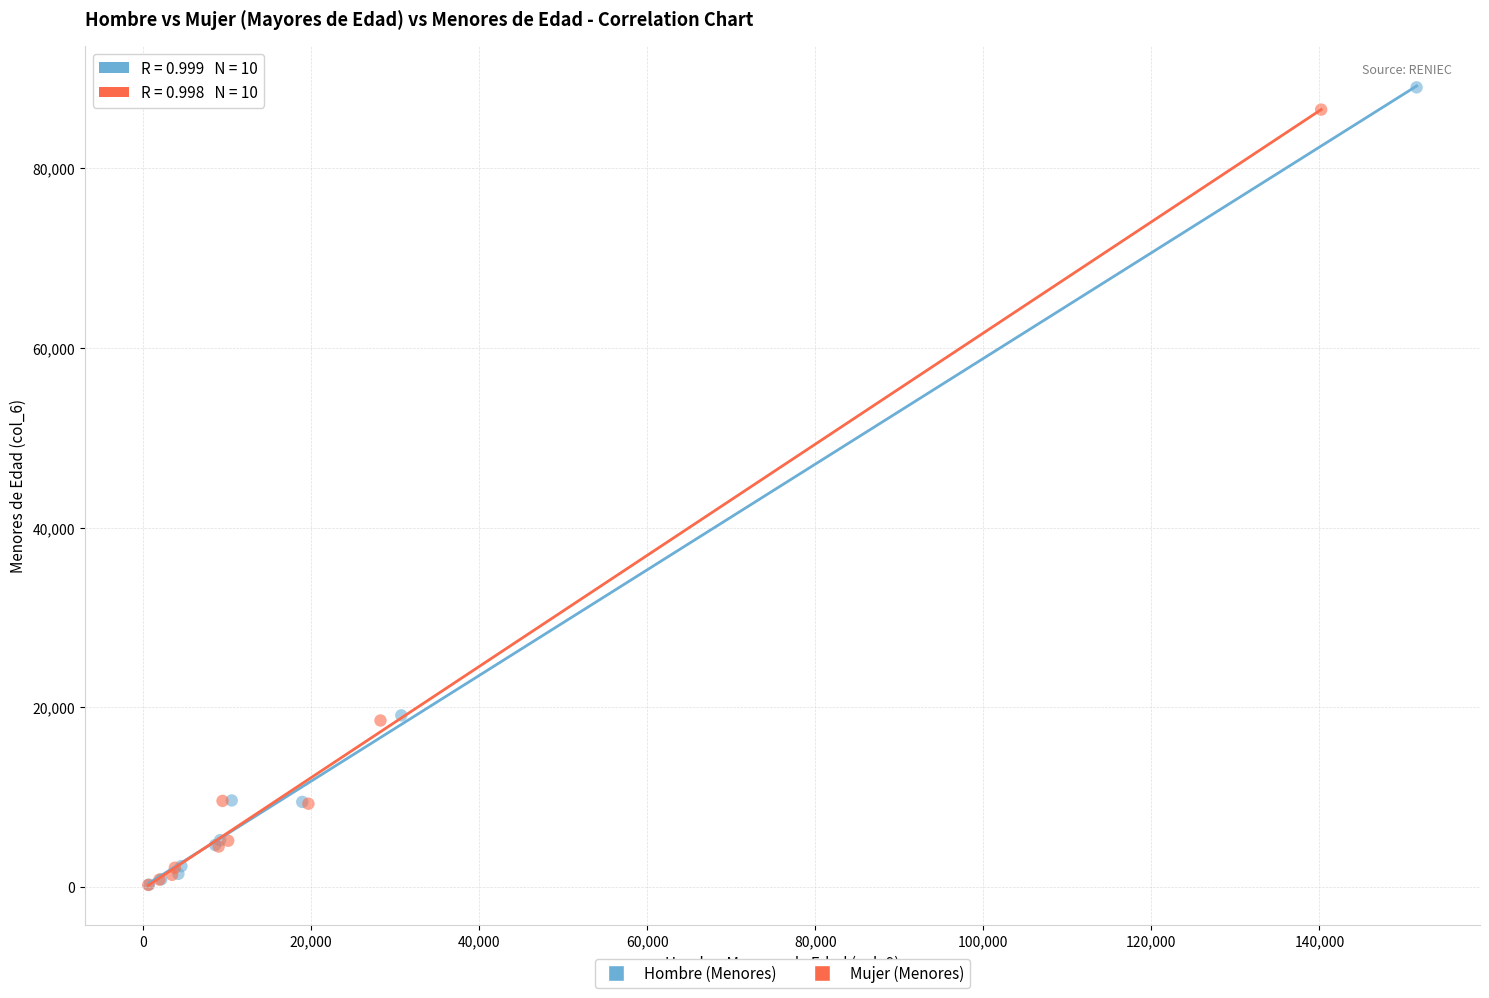

Which series has the widest spread of Y values?

Hombre (Menores)